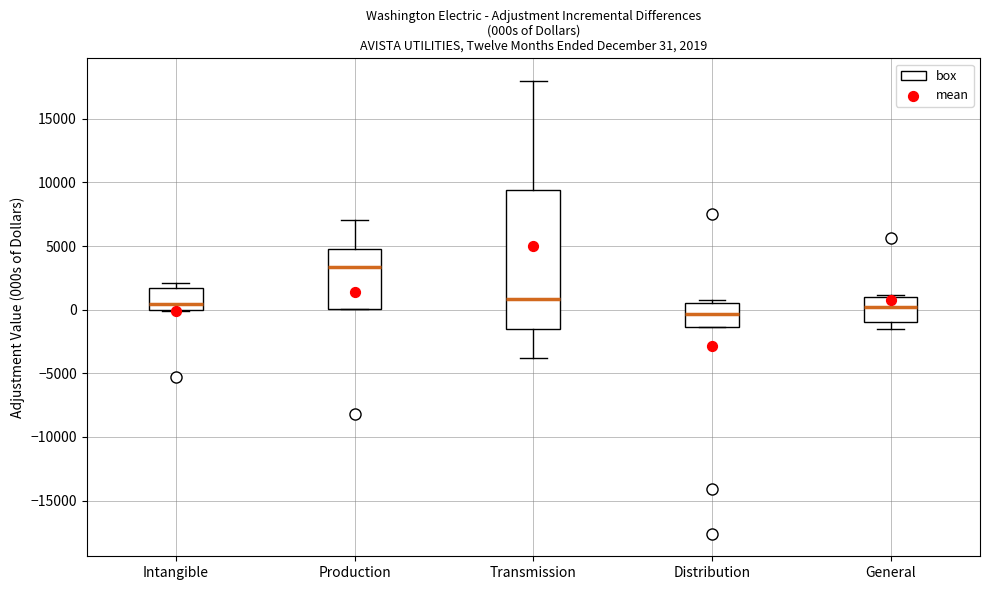

Which box's median line is the highest?

Production